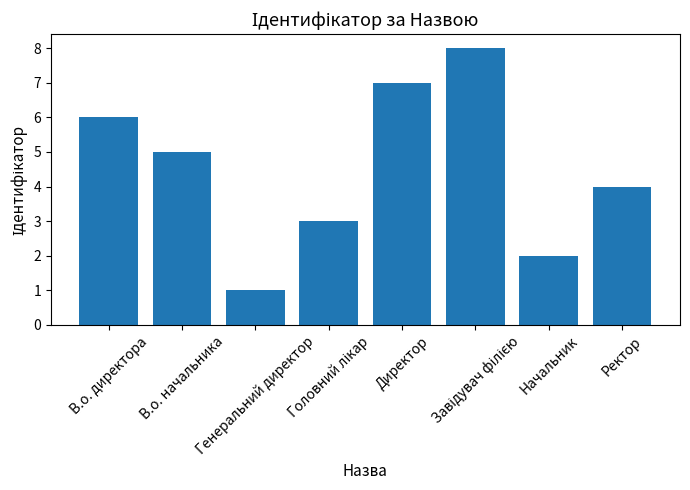

What is the sum of all values?

36